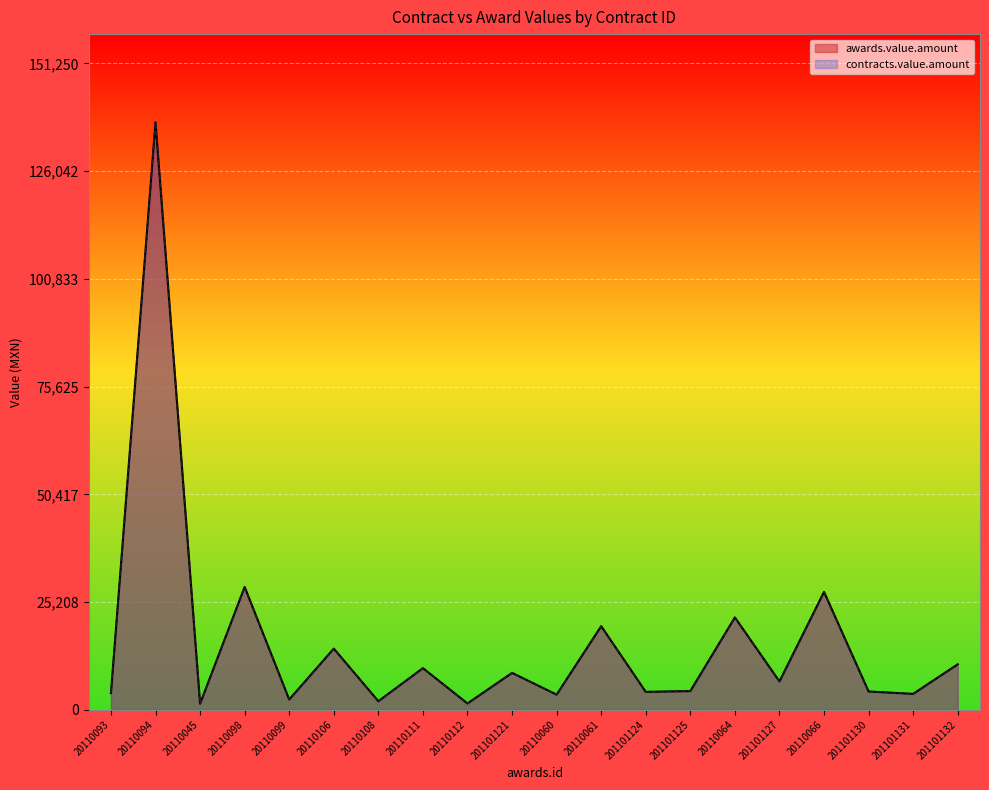

What position from the left is 201101130?

18